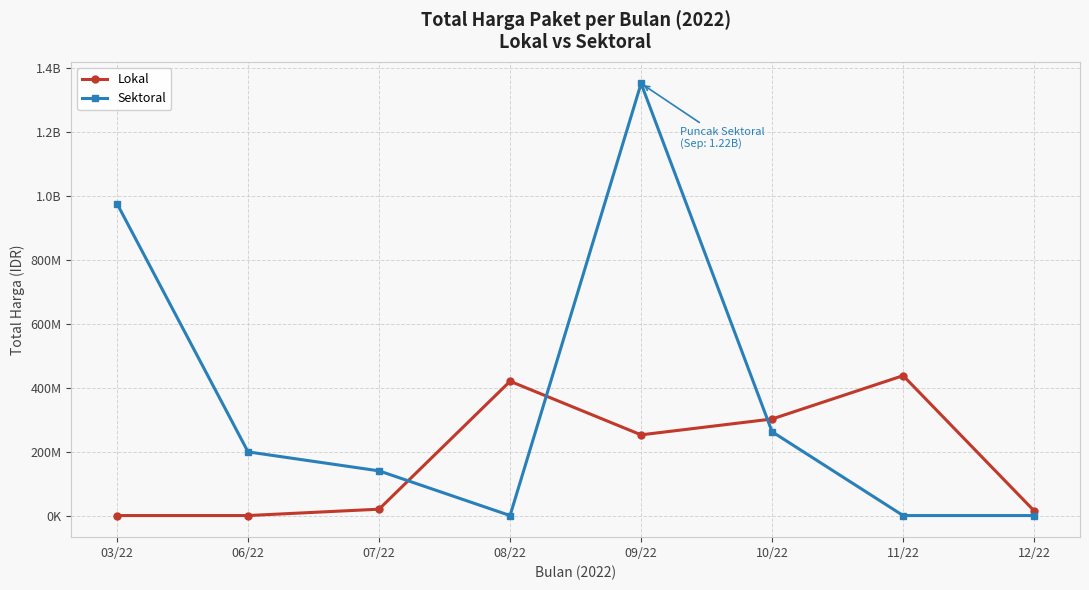

What are all the series names shown in the legend?

Lokal, Sektoral